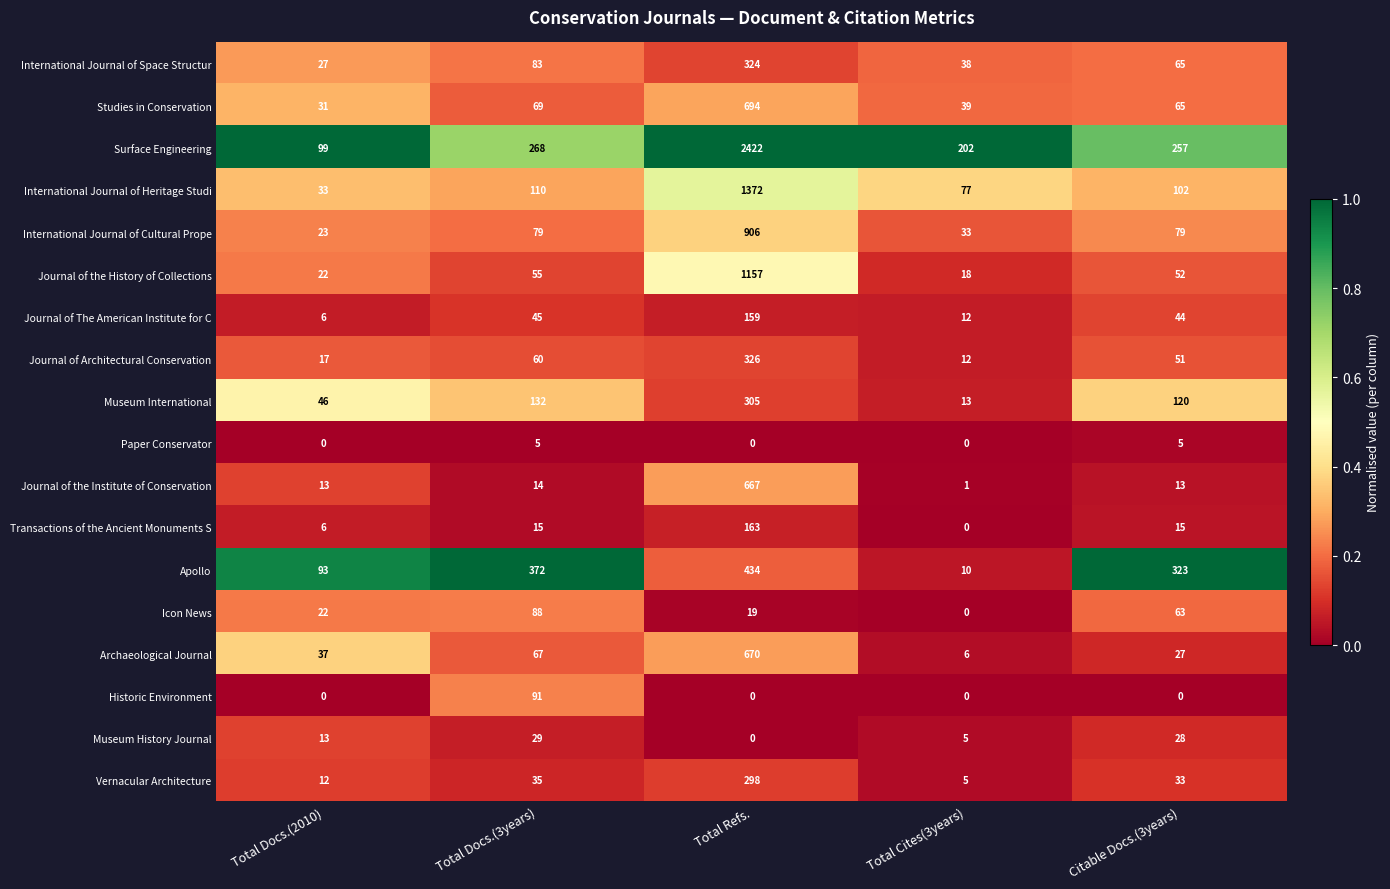

Which category has the highest value in the International Journal of Heritage Studi series?

Total Refs.